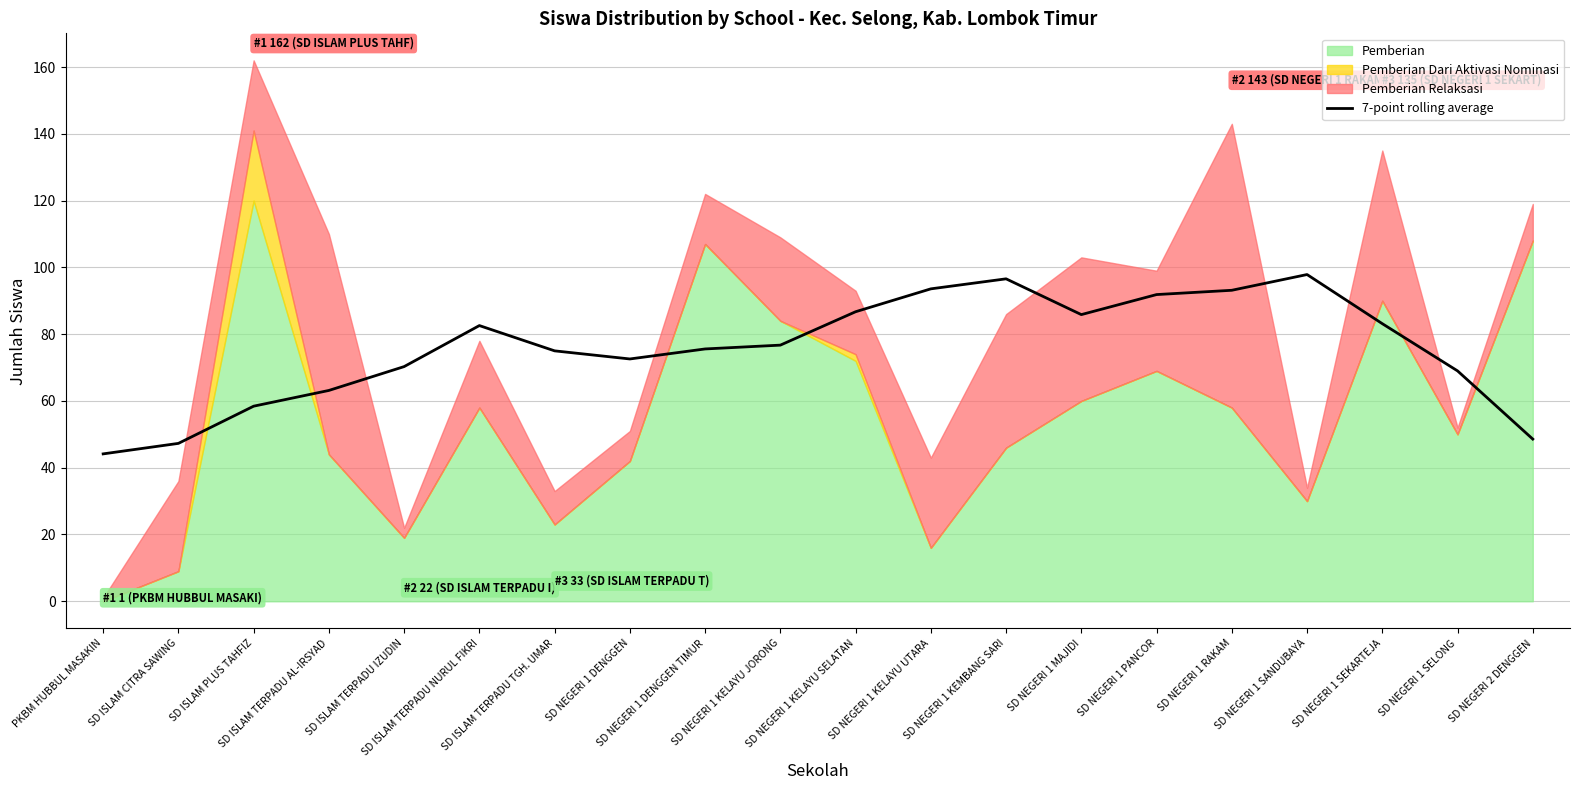

The chart shows a value of 58.4 at SD ISLAM PLUS TAHFIZ. True or false?

True